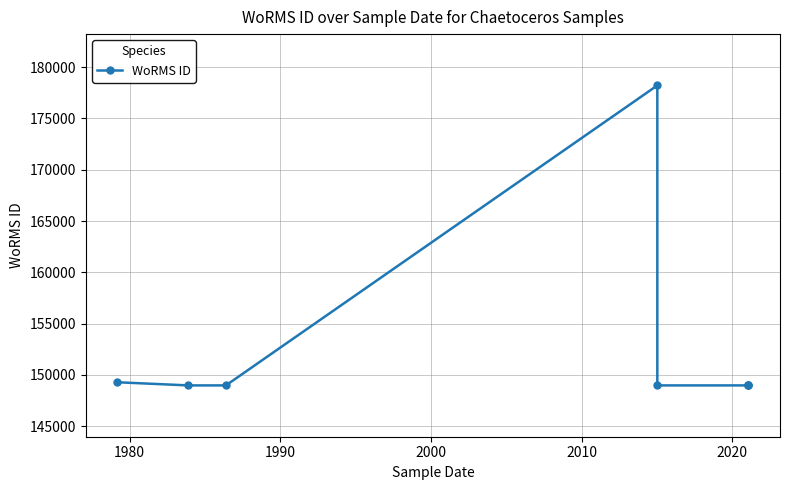

Count the number of data series in this chart.

1